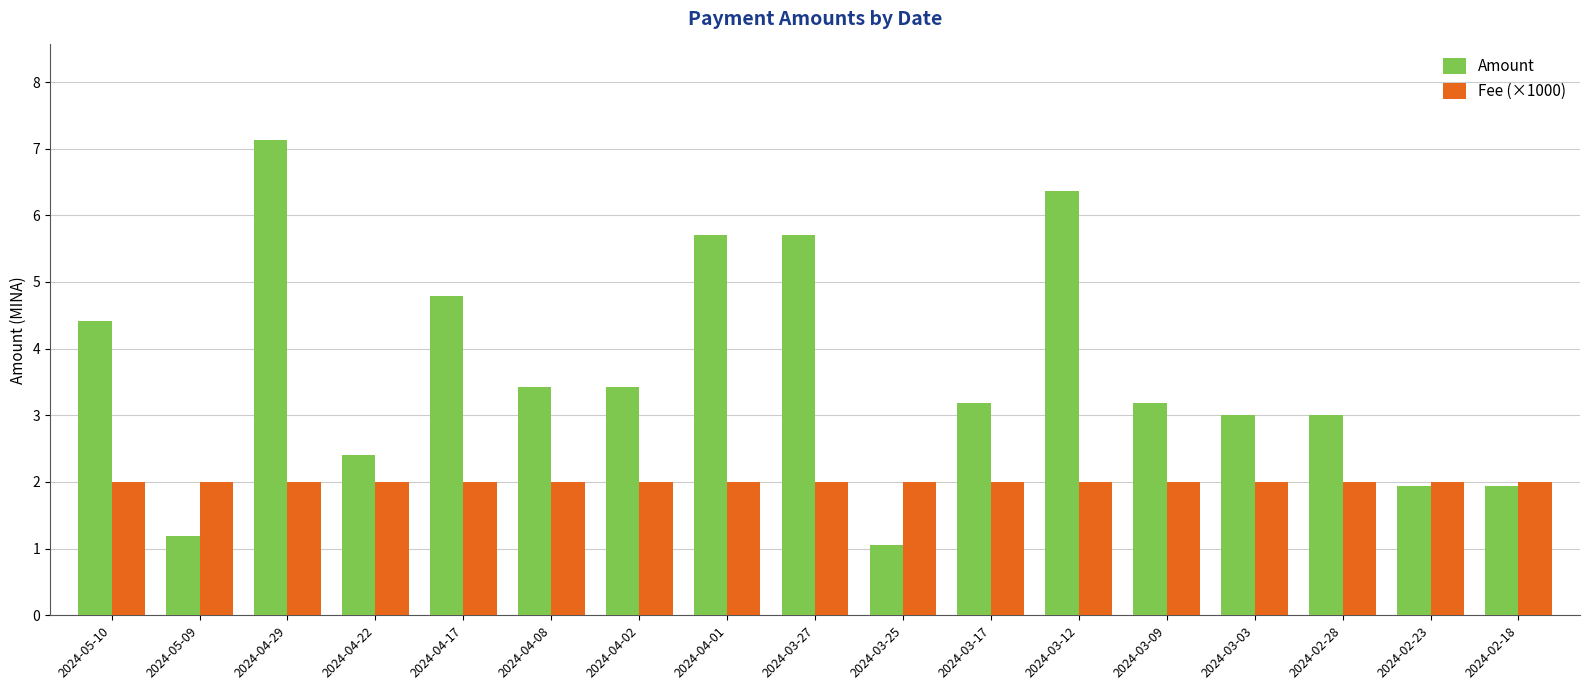

What is the sum of all Amount values?

61.9